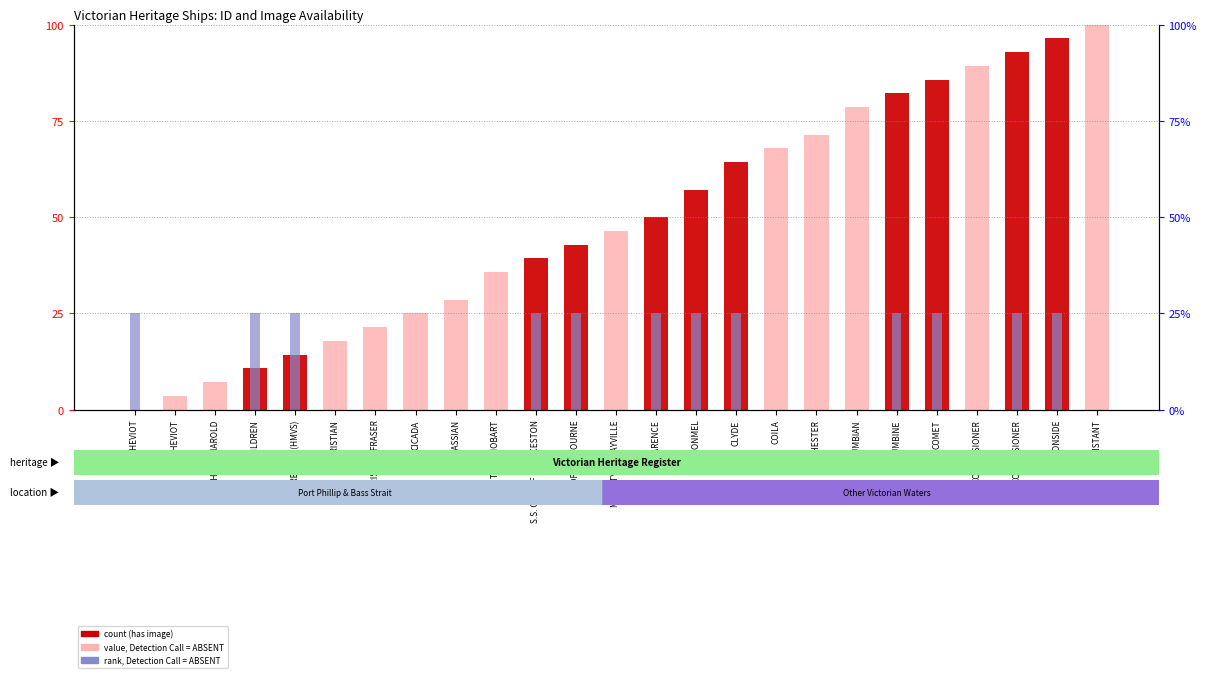

Count the number of categories in the chart.

25